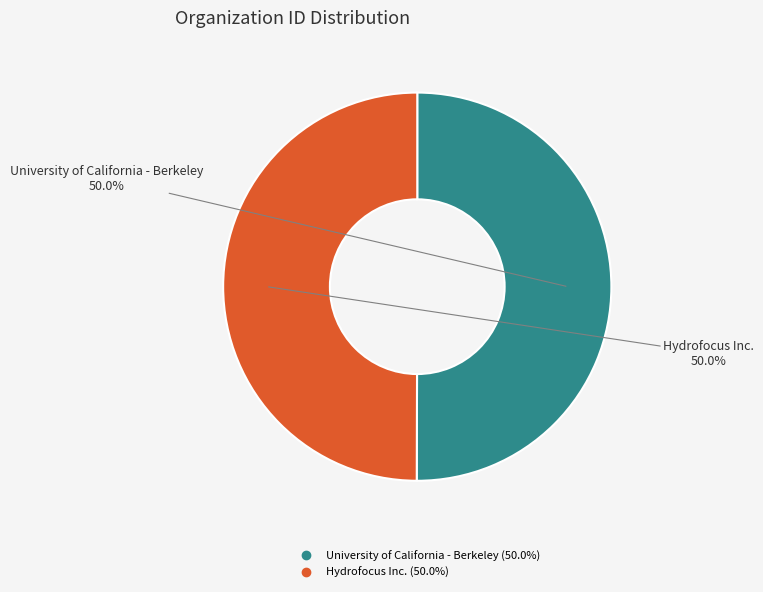

The University of California - Berkeley slice represents 50% of the pie. True or false?

True